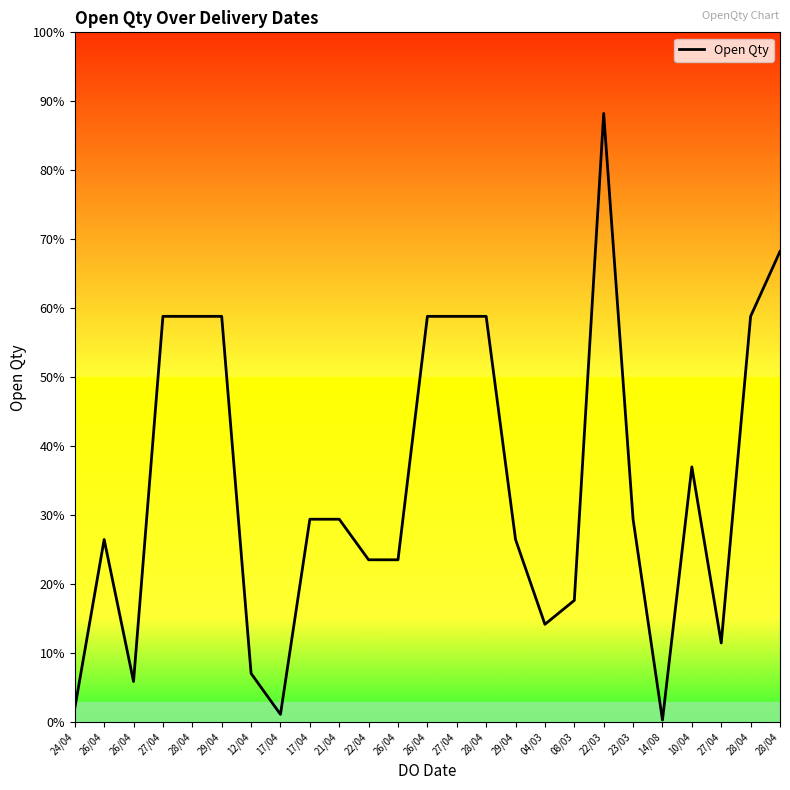

Between 27/04 and 28/04, which is larger?

28/04